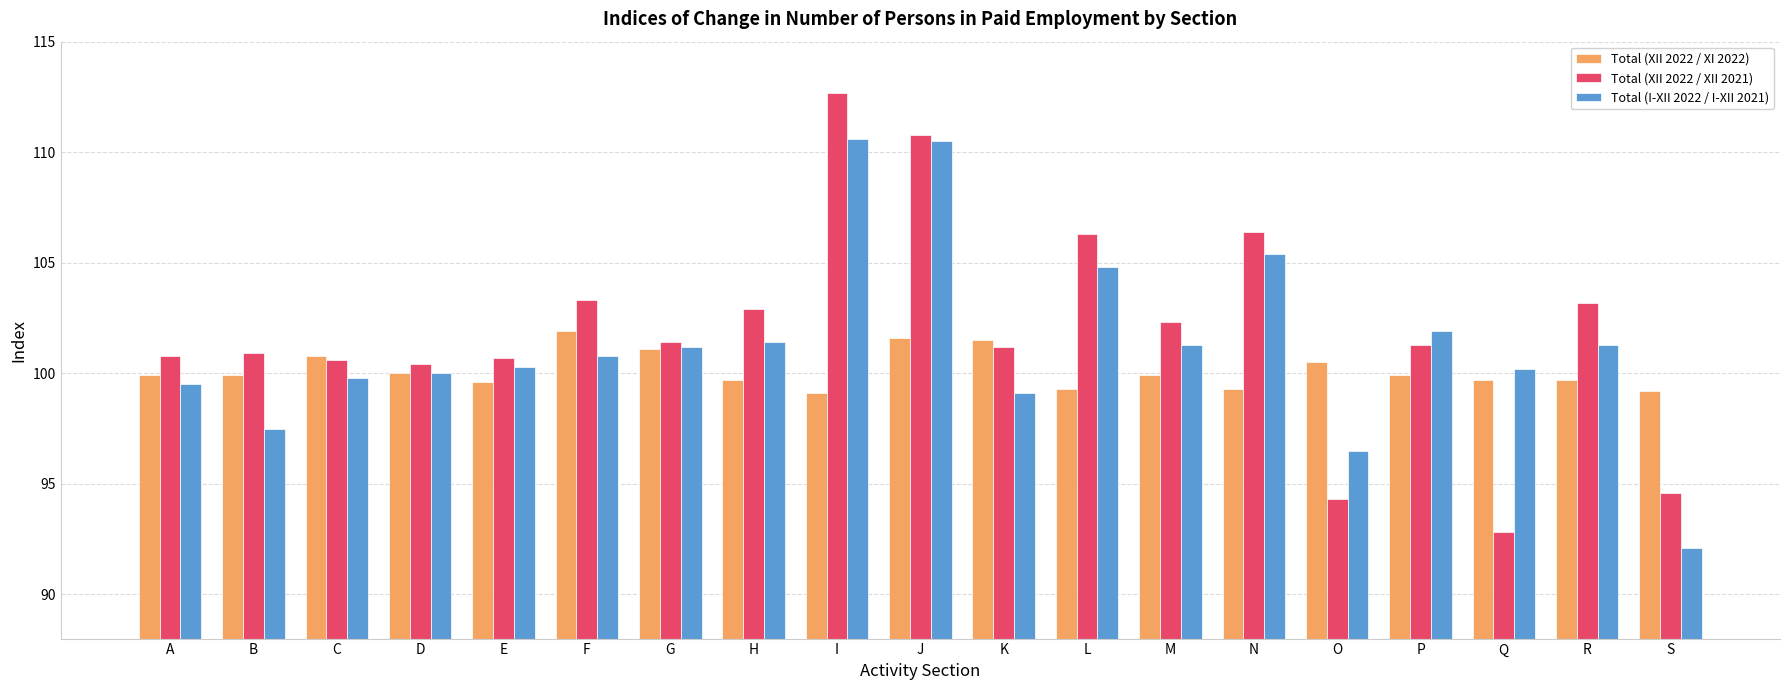

What is the maximum value shown in the chart?

112.7